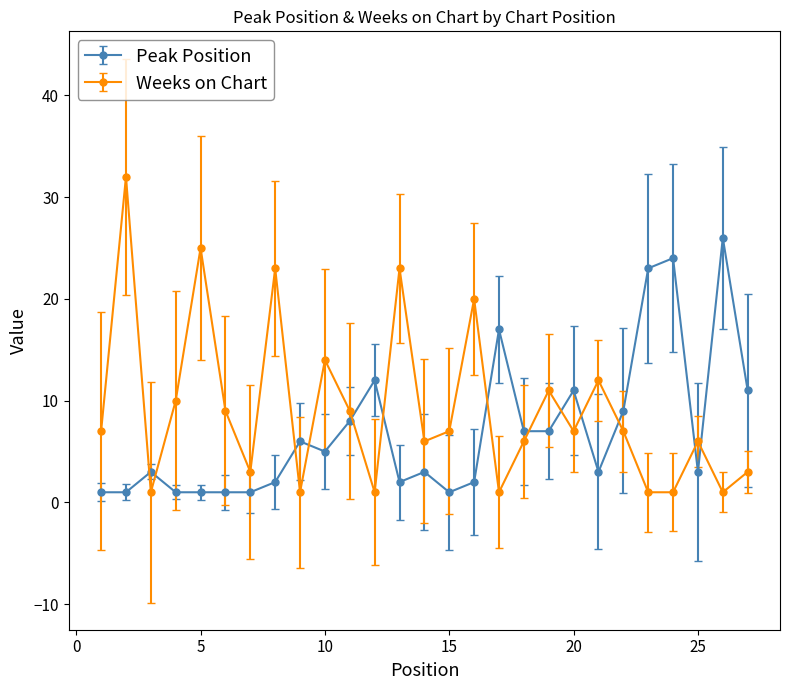

What is the average value of the Weeks on Chart series?

9